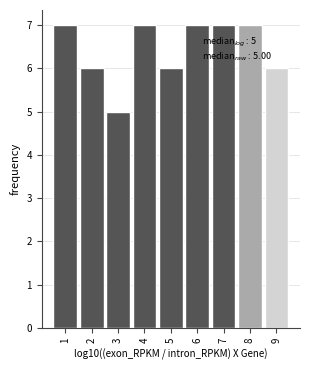

Reading left to right, transcribe all the data shown in this chart.

1=7	2=6	3=5	4=7	5=6	6=7	7=7	8=7	9=6